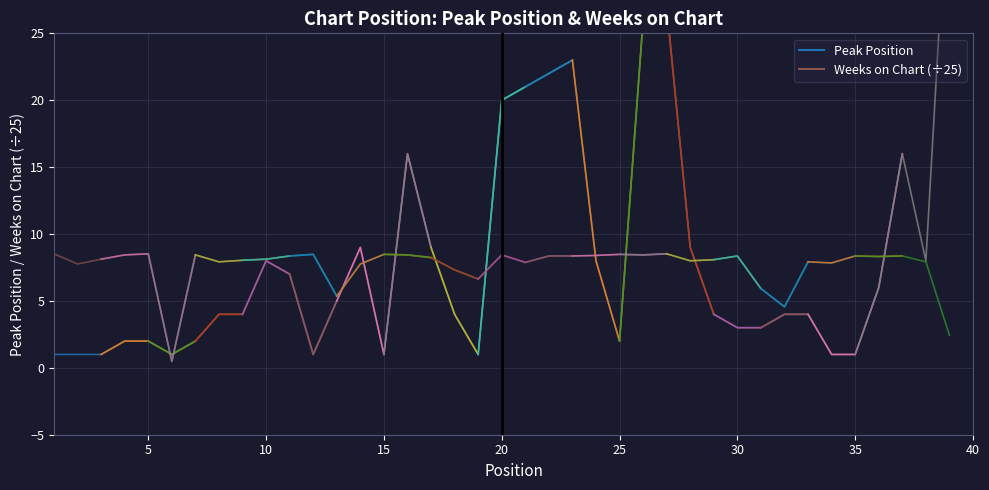

True or false: Peak Position and Weeks on Chart (÷25) cross at least once.

False